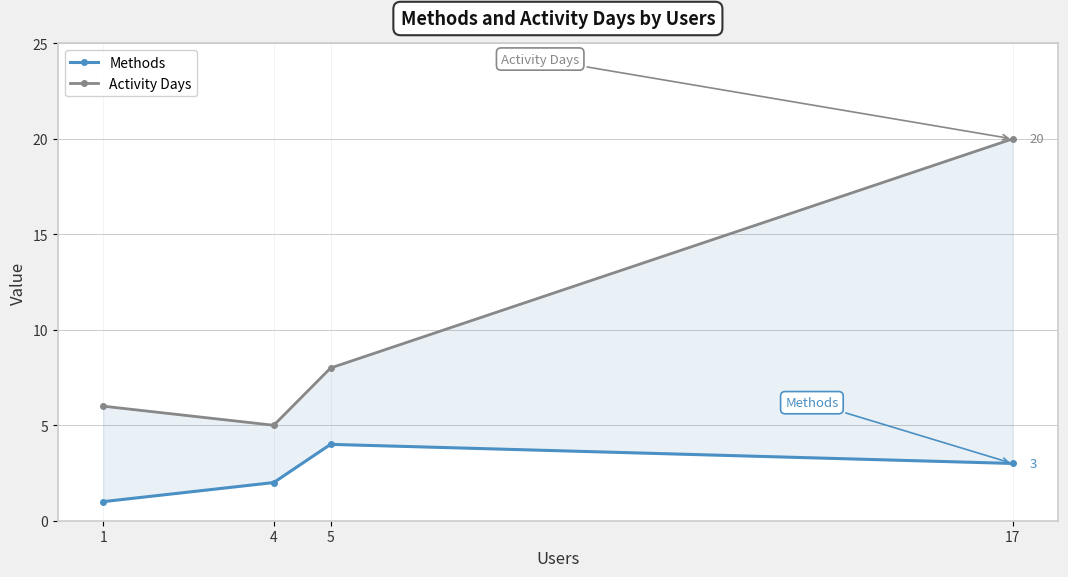

Where does the Activity Days series first go above 8?

17